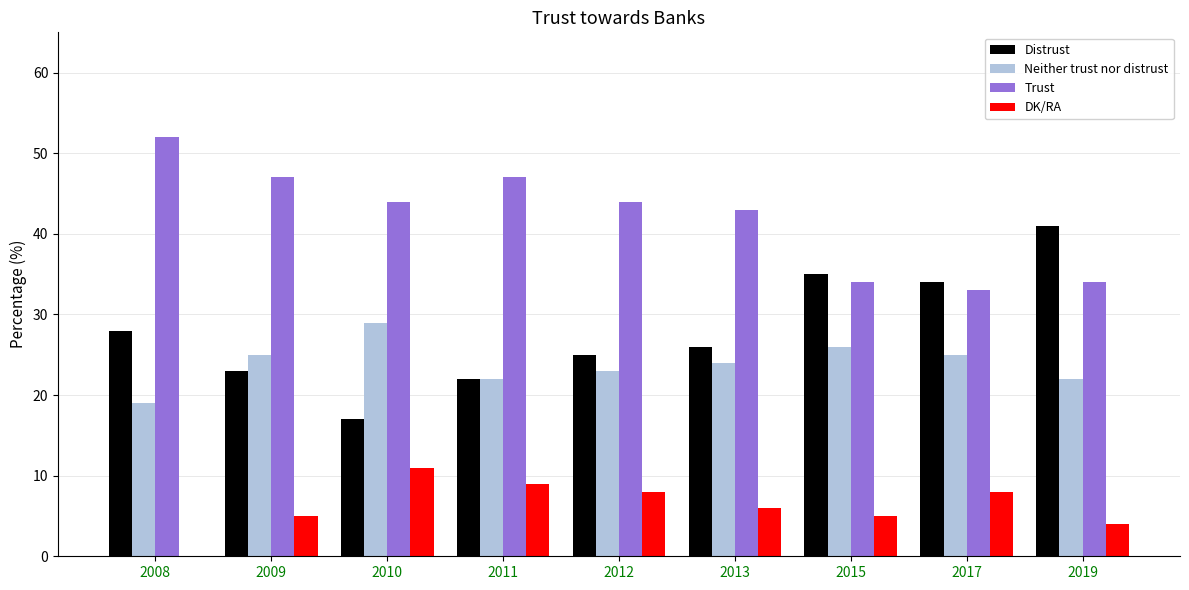

What is the average value of the Trust series?

42